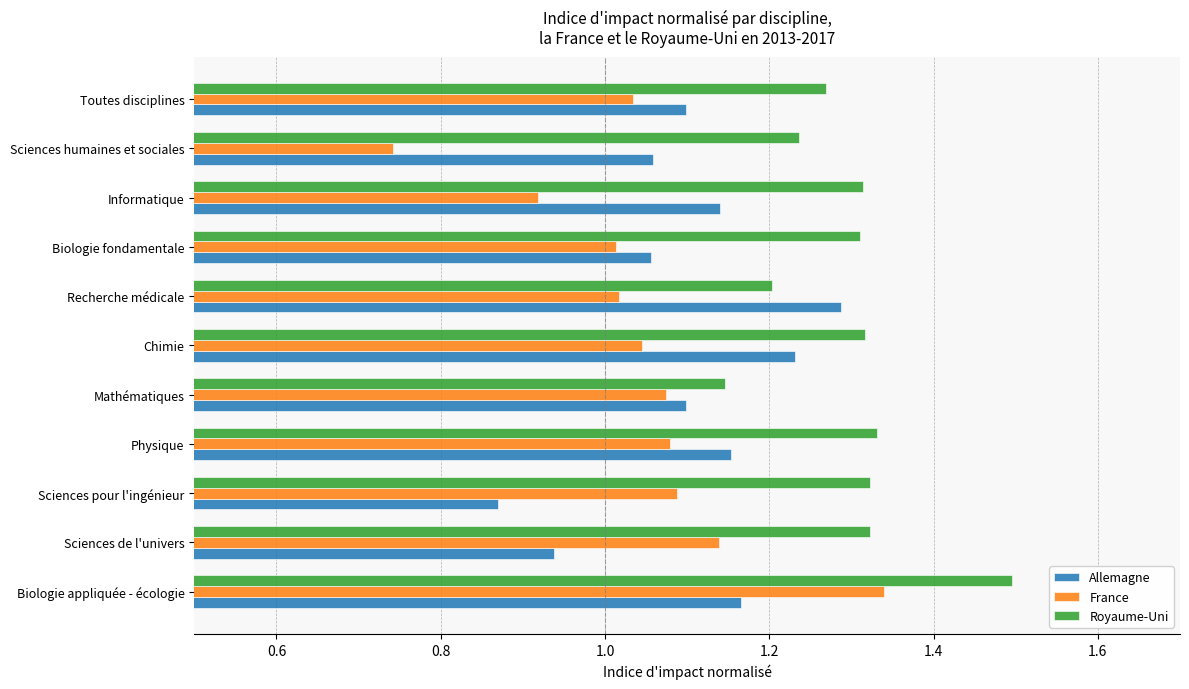

What is the maximum value shown in the chart?

1.5